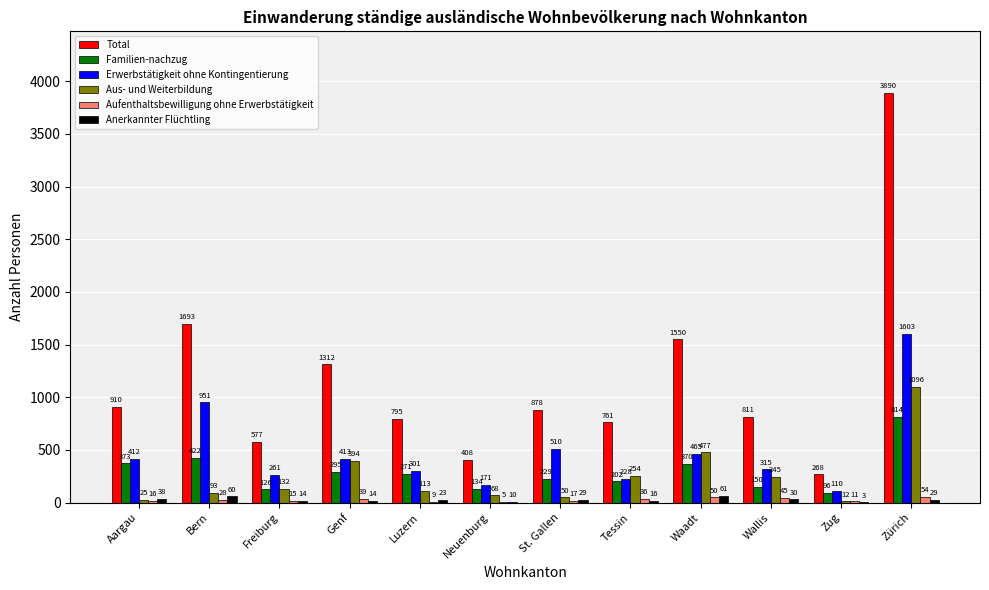

What is the maximum value shown in the chart?

3890